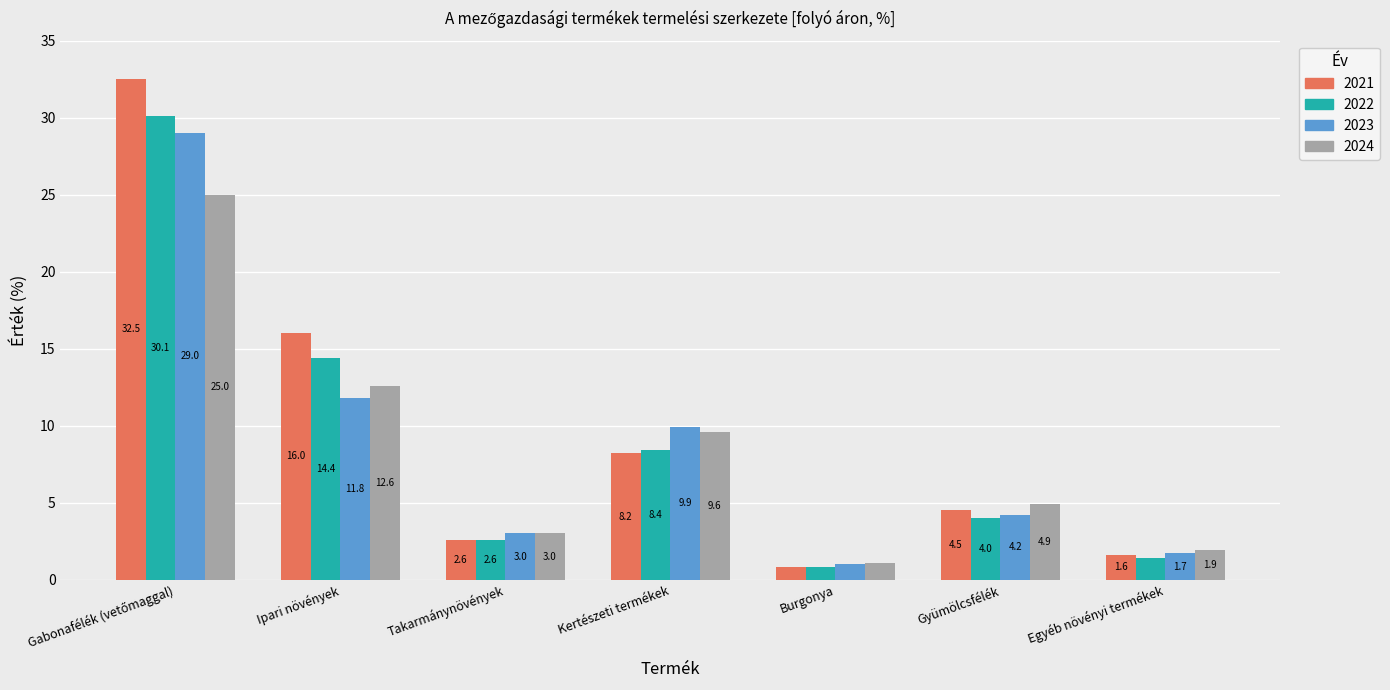

Where is 2021 nearest to the value 16?

Ipari növények